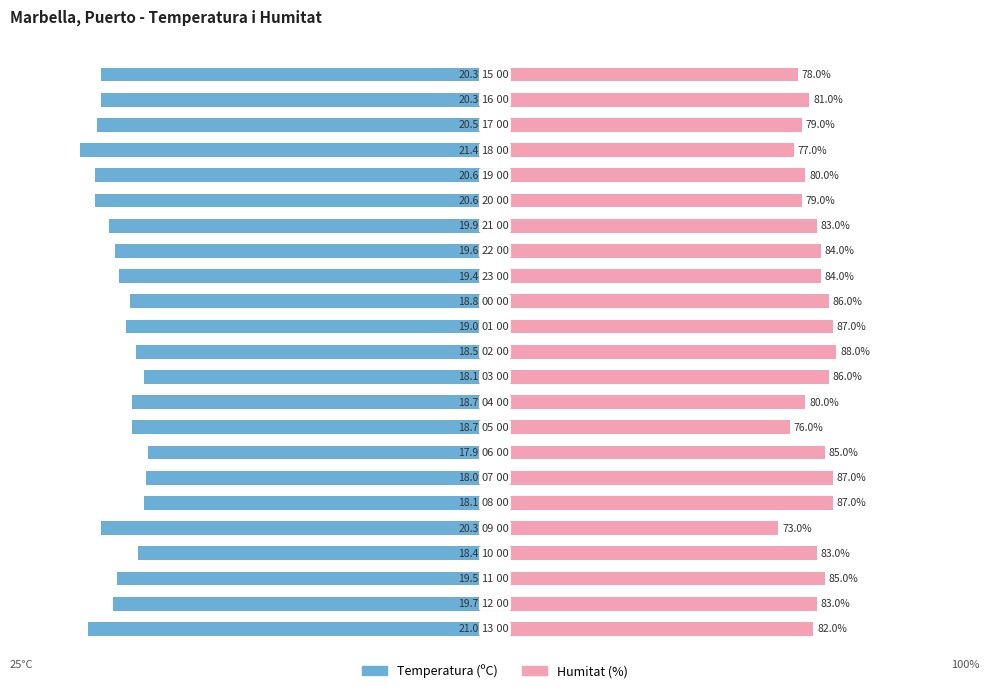

How many categories are shown in the chart?

23